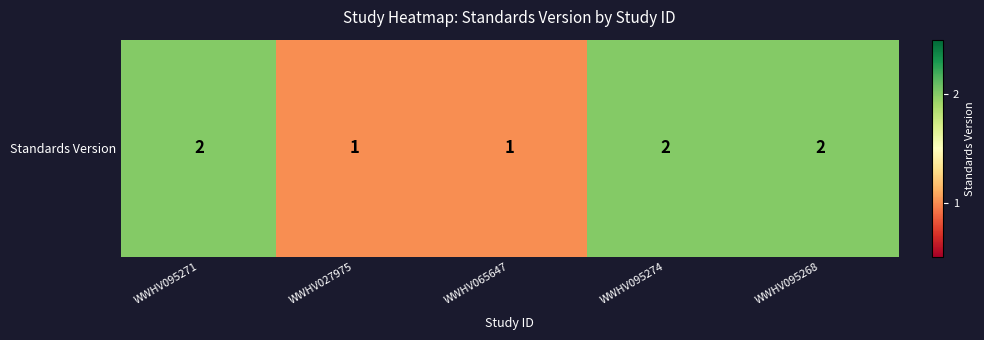

Count the values in the range 1 to 2.

5